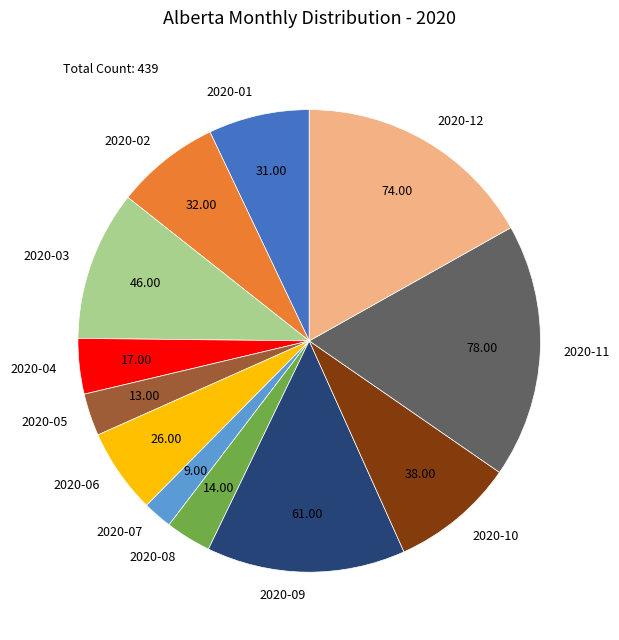

Is there any slice that represents more than half of the pie?

No